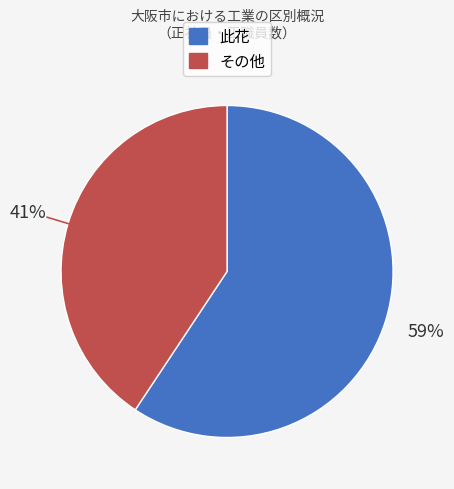

Combined, do その他 and 此花 account for over 50%?

Yes